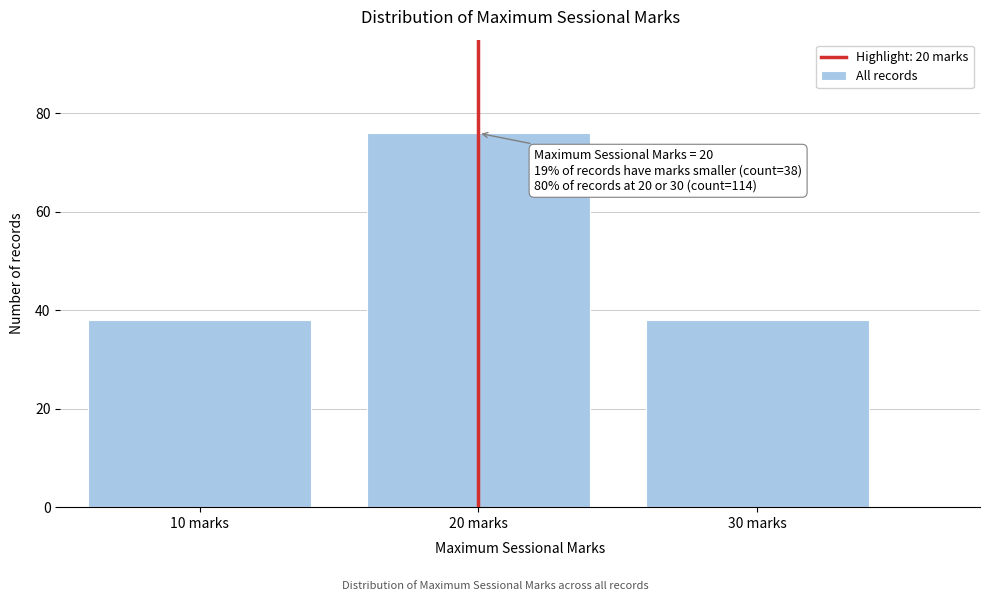

Reading right to left, transcribe all the data shown in this chart.

38	76	38